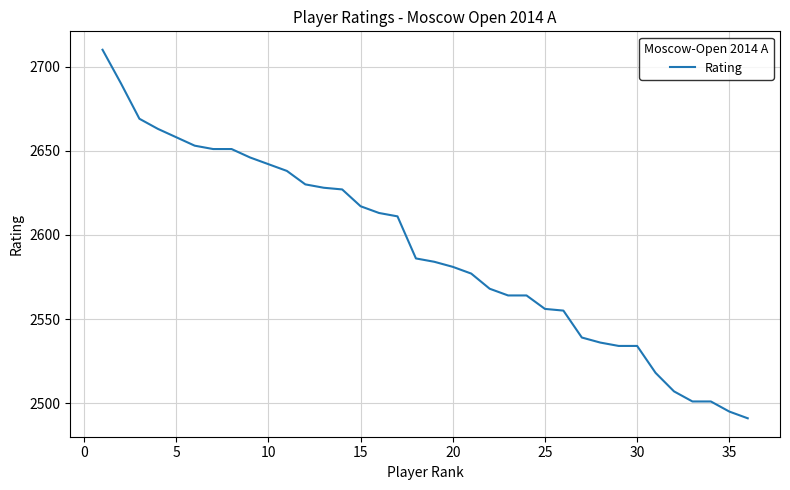

What is the maximum value shown in the chart?

2710